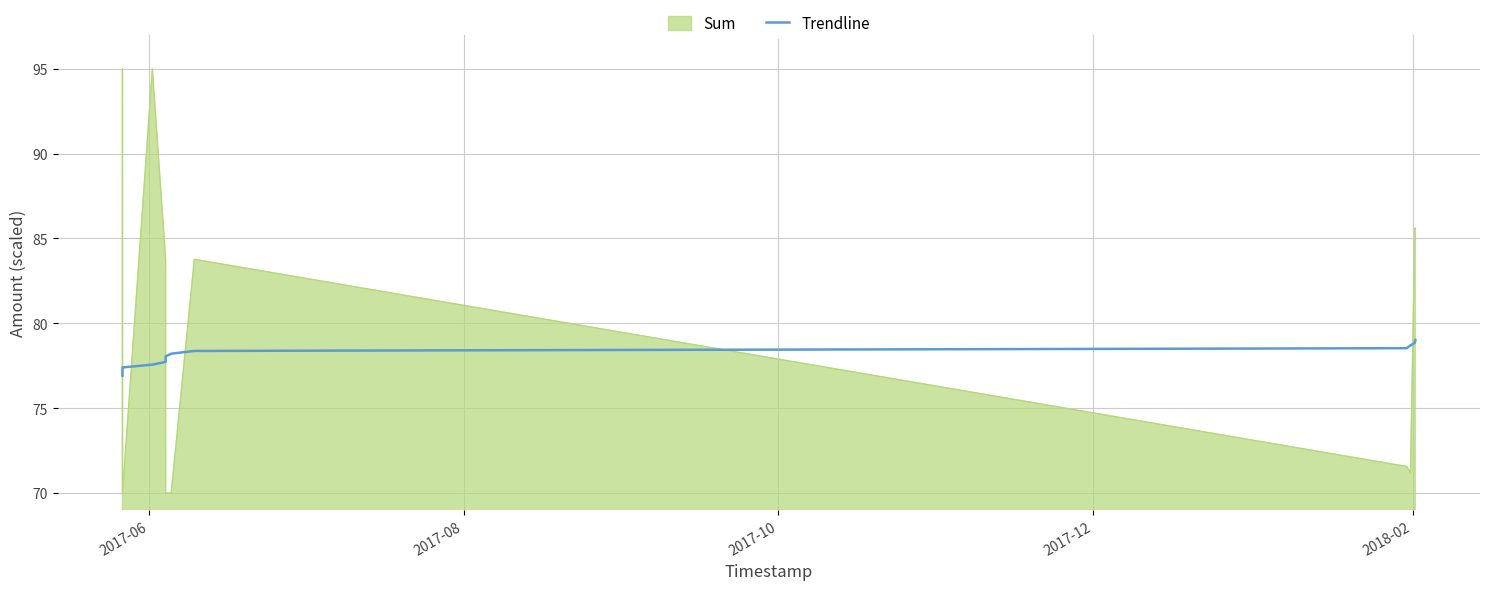

What is the minimum value shown in the chart?

70.0